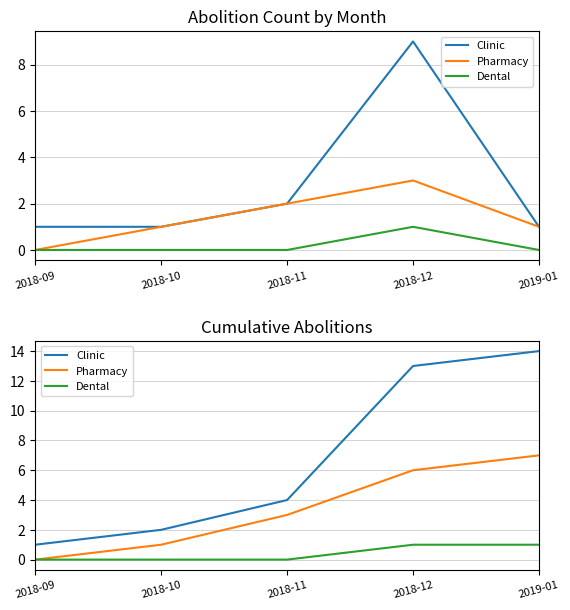

How many distinct data groups are displayed?

3